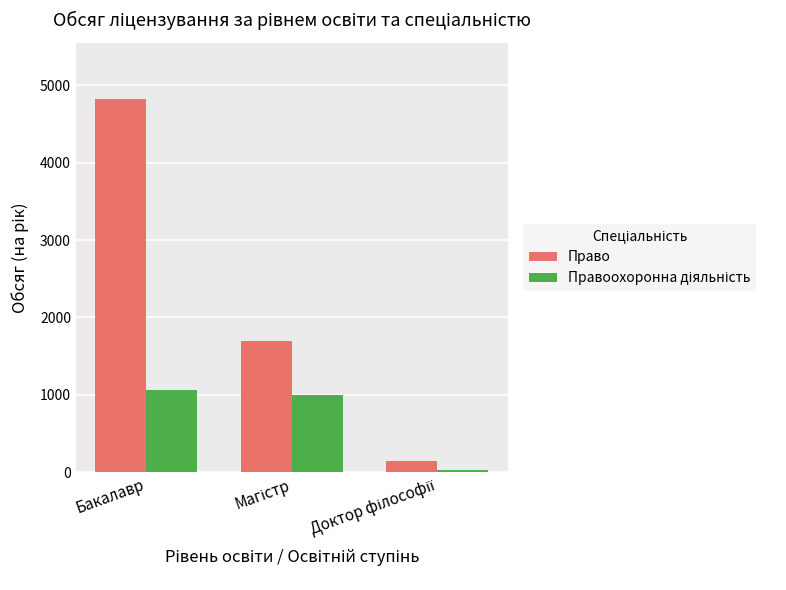

Which series has the largest total across all categories?

Право